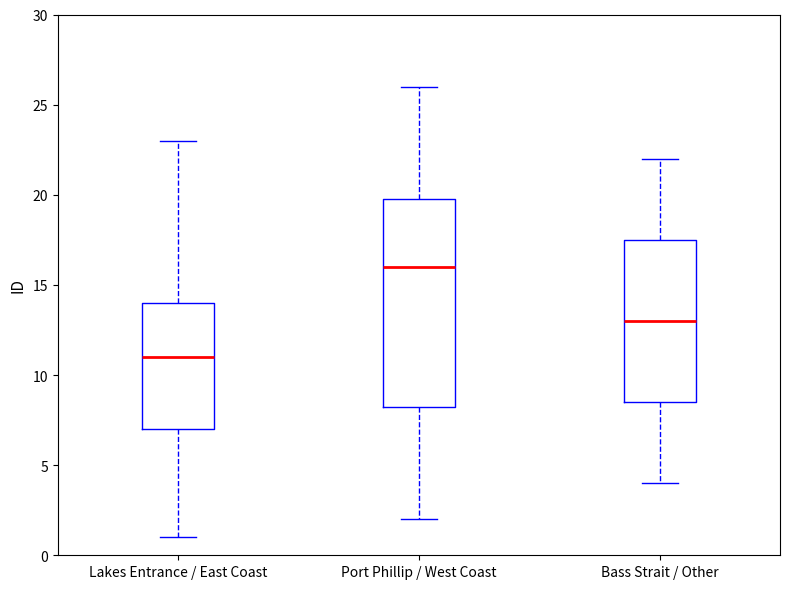

Reading left to right, transcribe this box plot: for each box, give where its median line is, the range the box spans, and where its two whiskers end, as read against the y-axis. The values are not printed on the chart, so give them approximately, as read against the axis.

Lakes Entrance / East Coast: median 11.0, box 7.0 to 14.0, whiskers 1.0 to 23.0
Port Phillip / West Coast: median 16.0, box 8.5 to 20.0, whiskers 2.0 to 26.0
Bass Strait / Other: median 13.0, box 8.5 to 17.5, whiskers 4.0 to 22.0